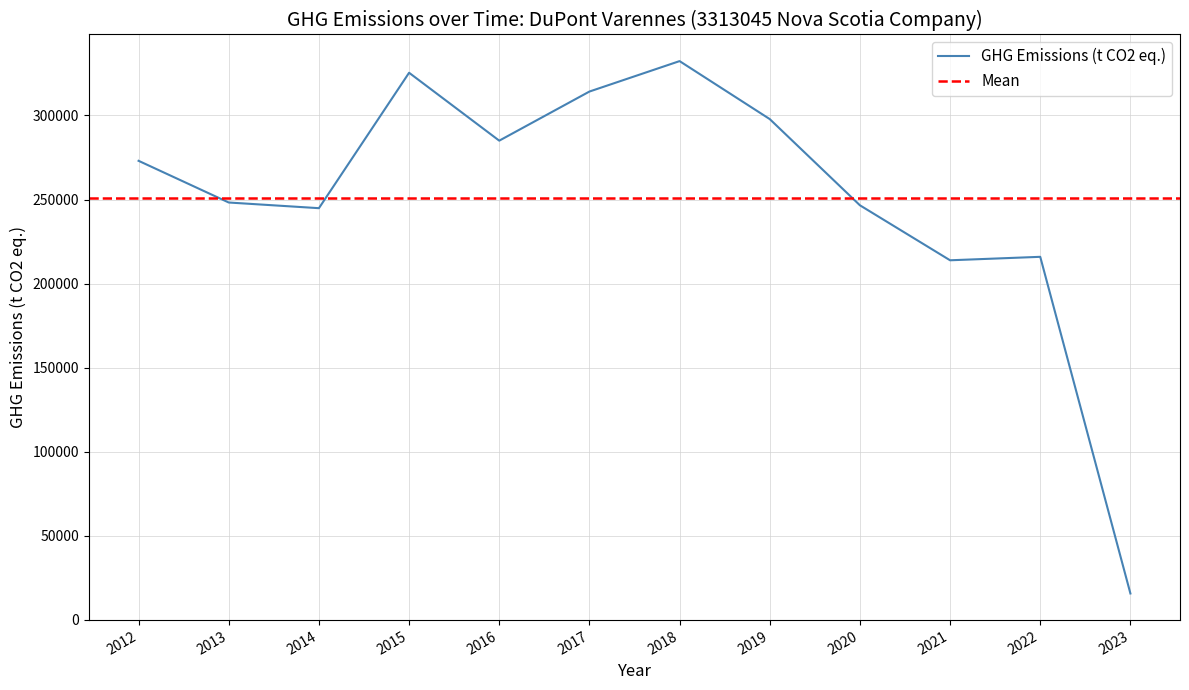

True or false: there are more than 0 points higher than both neighbors.

True